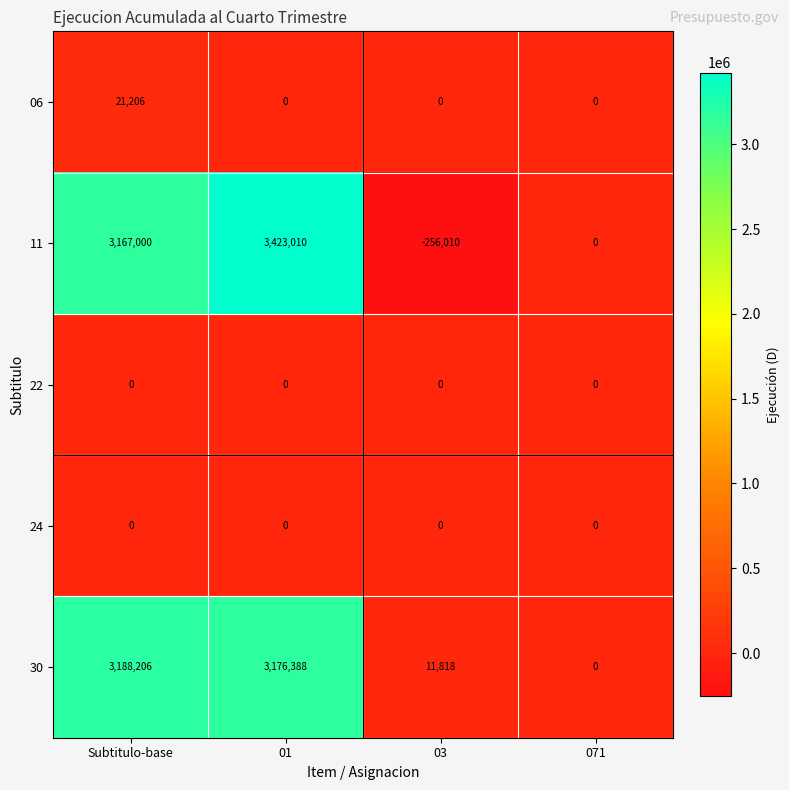

Which series has the largest total across all categories?

30